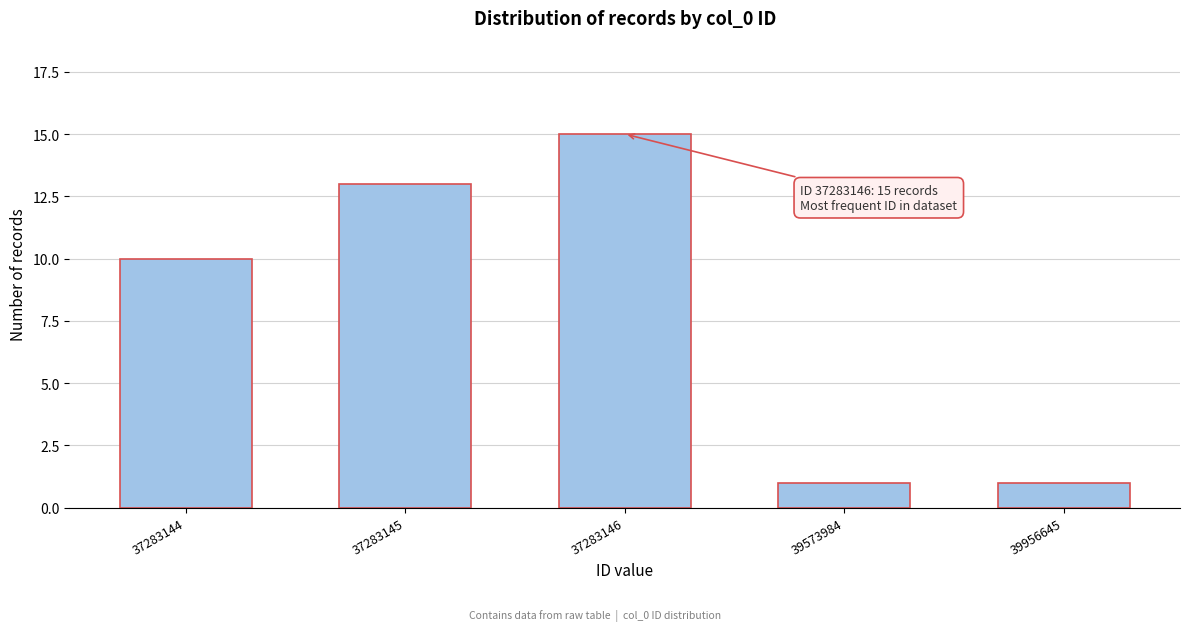

Reading left to right, what are all the values shown in this chart?

10	13	15	1	1